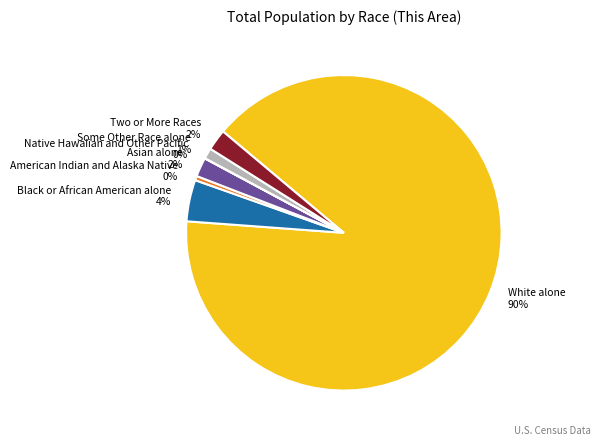

True or false: Black or African American alone accounts for 14% of the total.

False